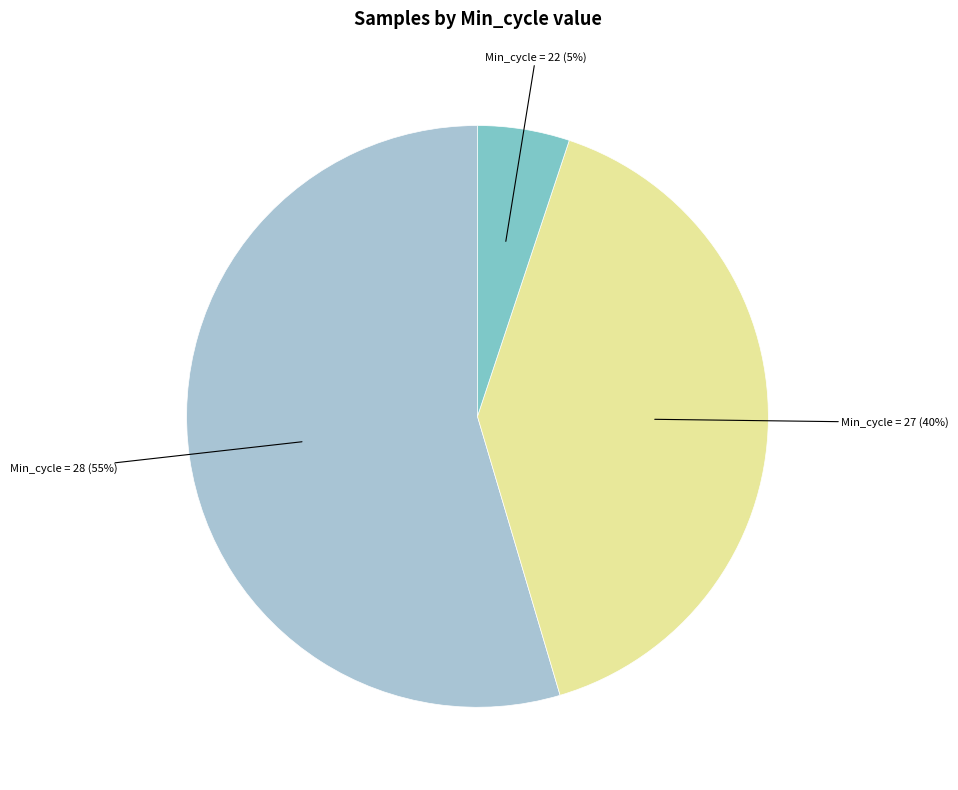

To the nearest percent, what portion does Min_cycle = 28 (55%) represent?

55%